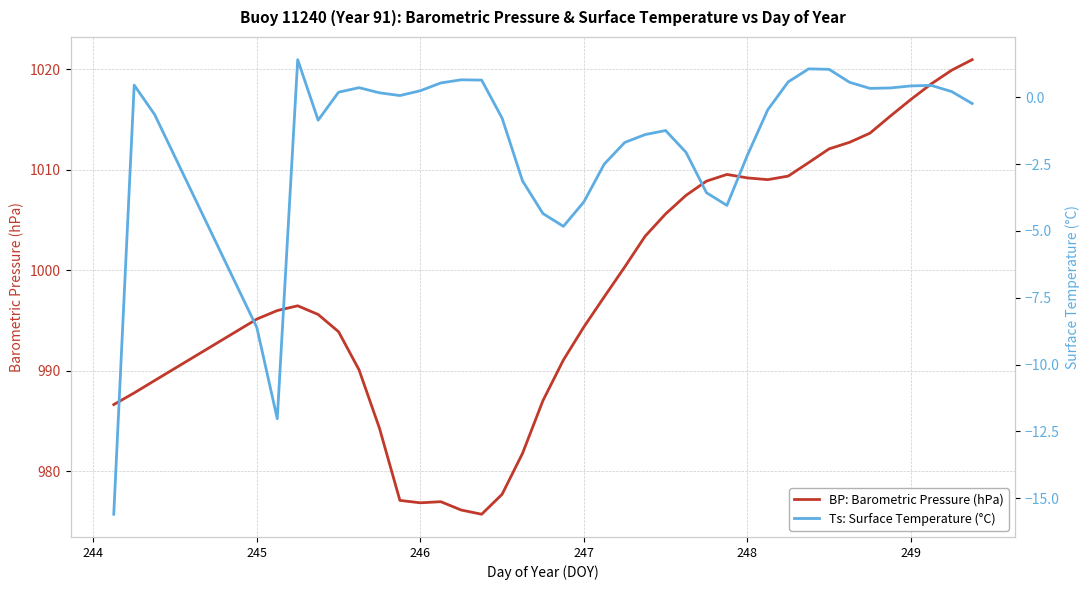

How many lines are shown in the chart?

2